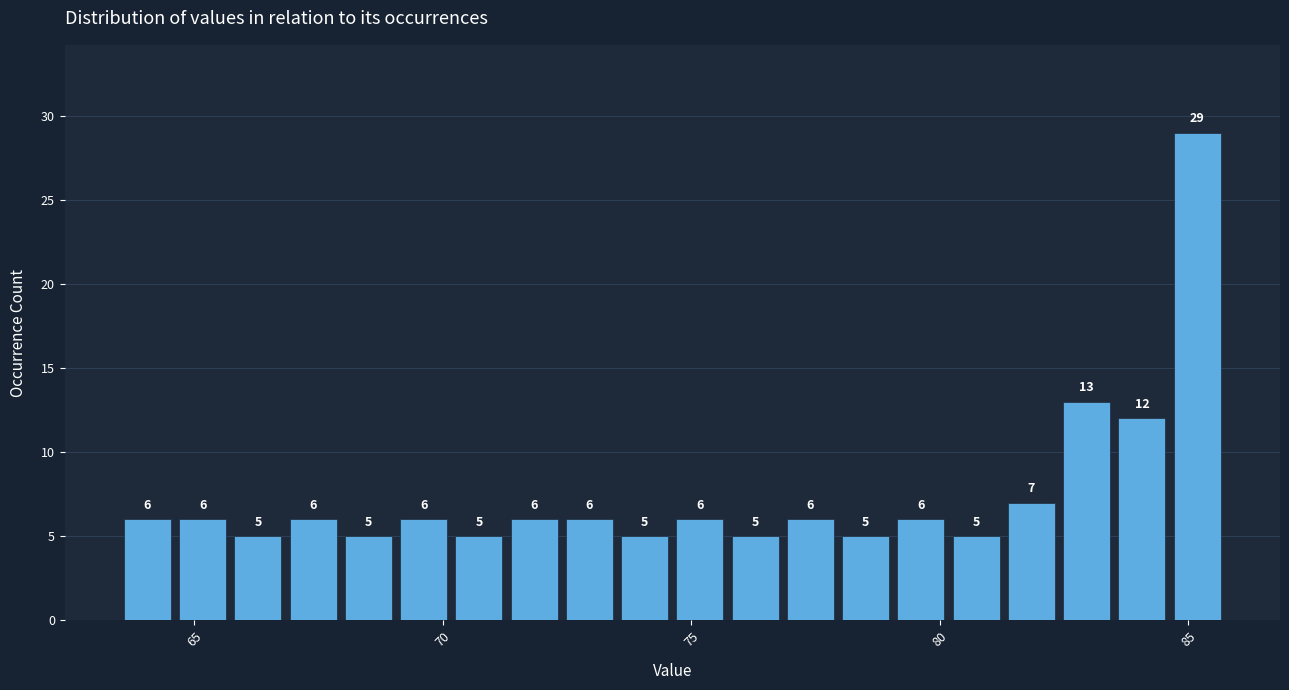

Read against the x-axis, roughly where is the centre of the tallest bar?

85.0